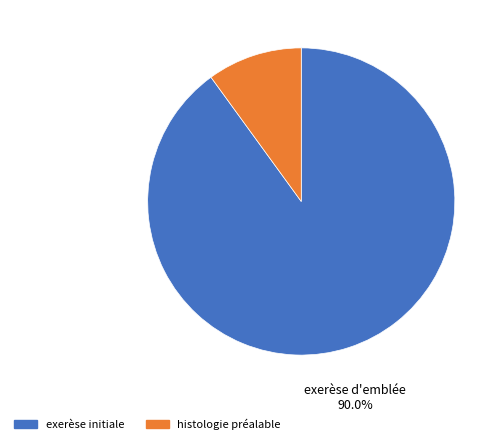

What portion of the pie excludes exerèse initiale?

10.0%